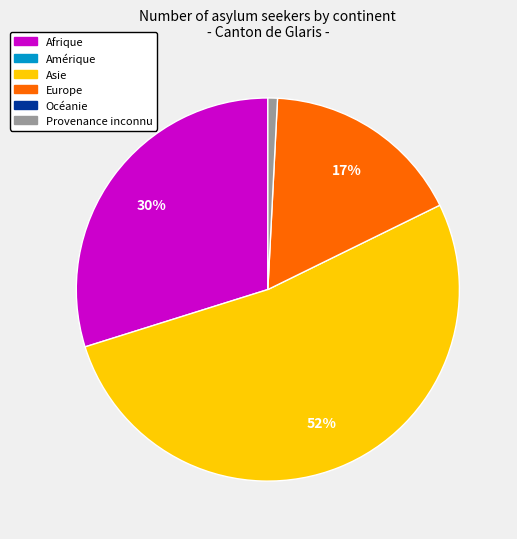

How many segments does this pie chart have?

4